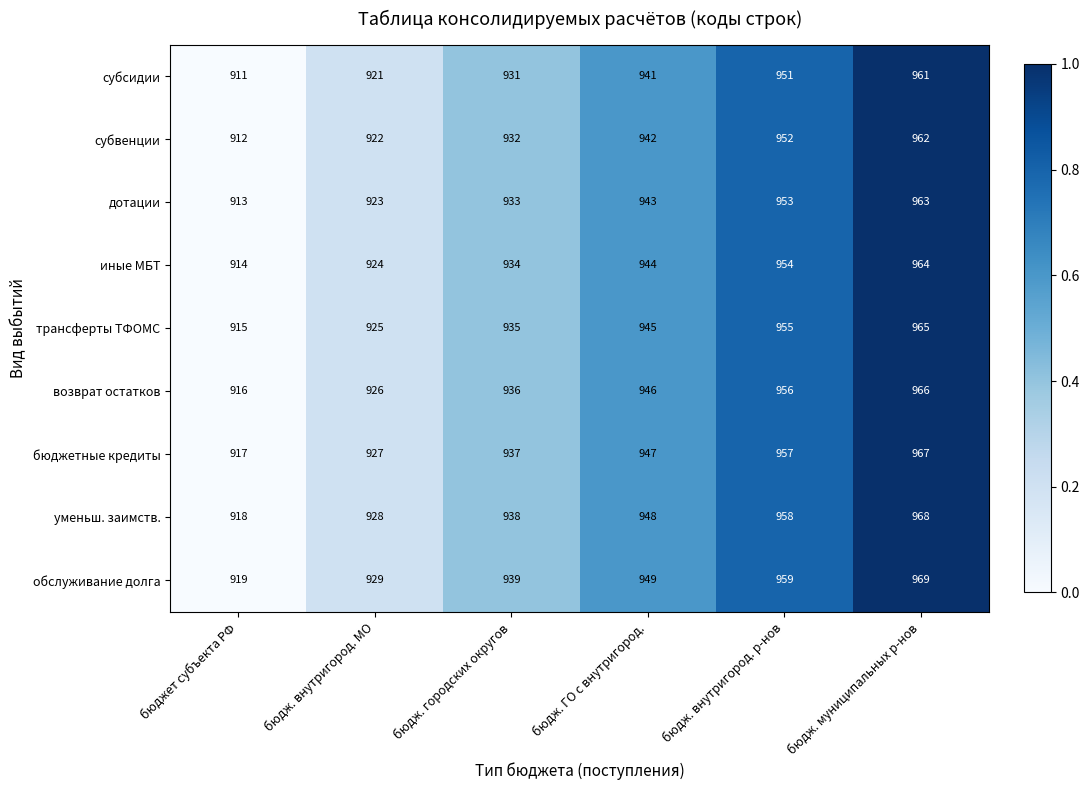

What is the spread (max minus min) of values at бюдж. городских округов?

8